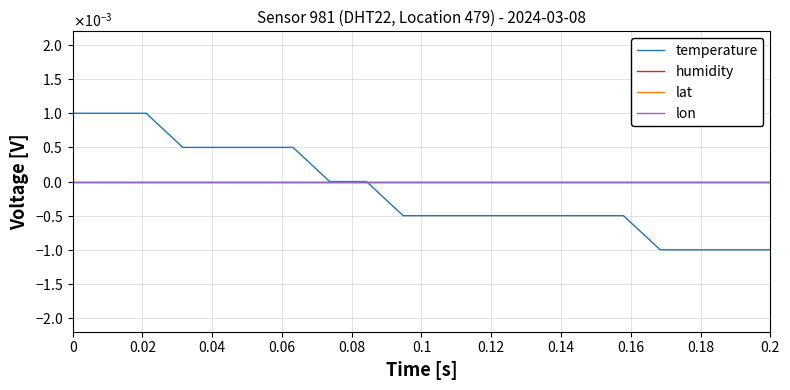

True or false: humidity and lat intersect in this chart.

False